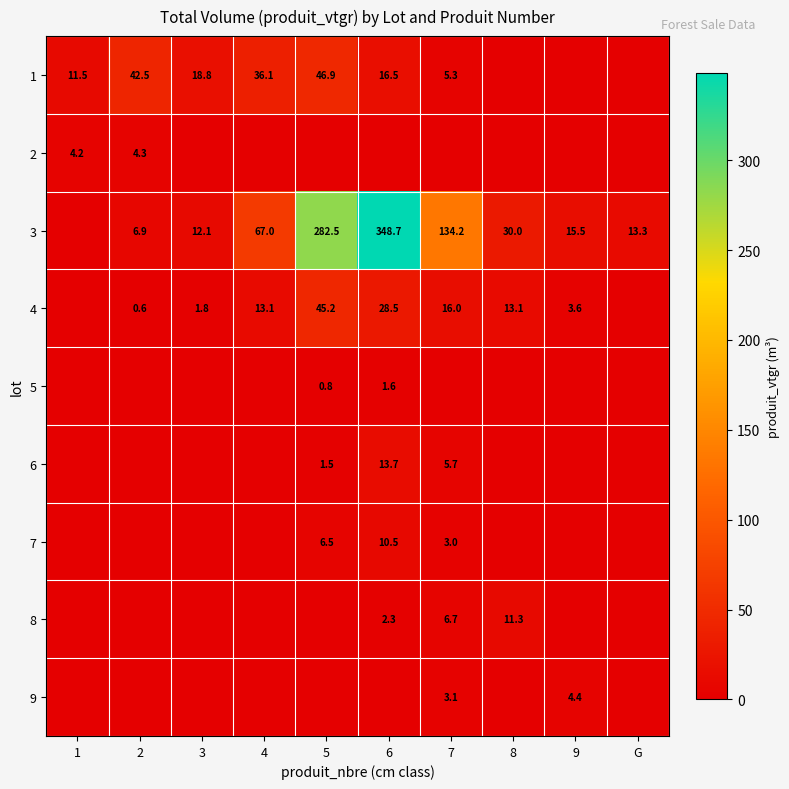

How many data points does each series have?

10